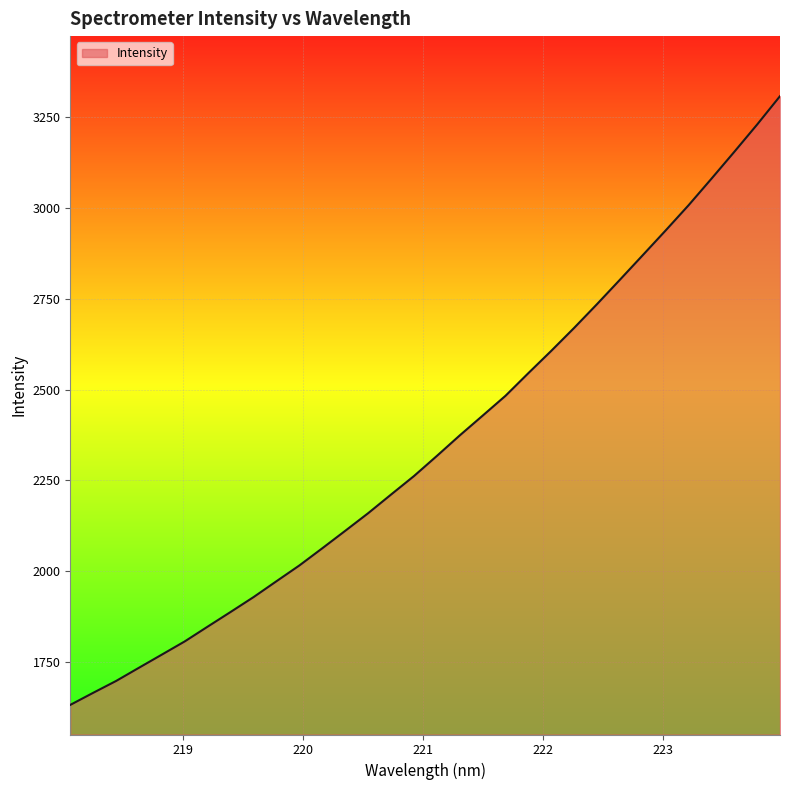

What is the difference between the maximum and minimum values?

1676.9